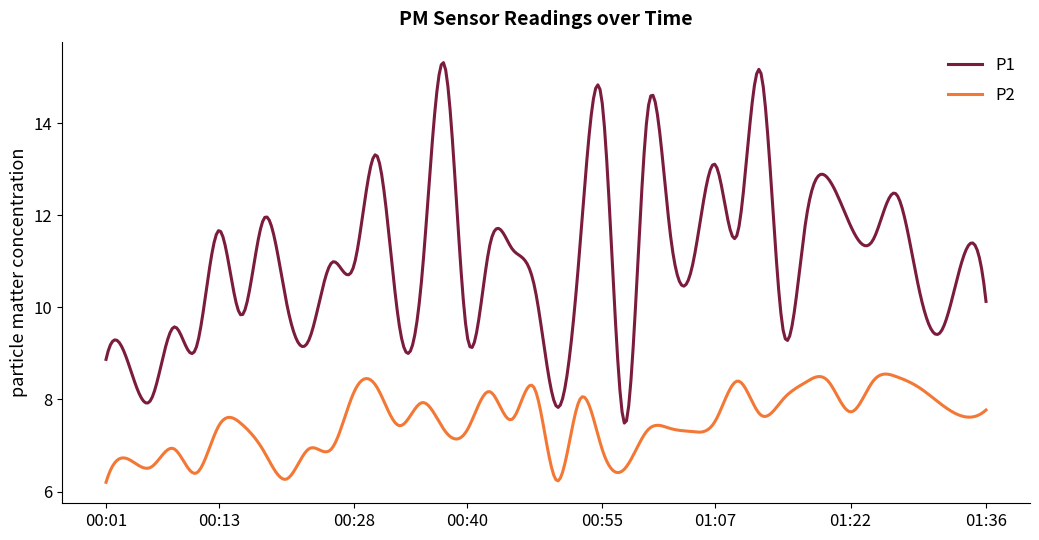

What is the sum of all P2 values?

2998.5